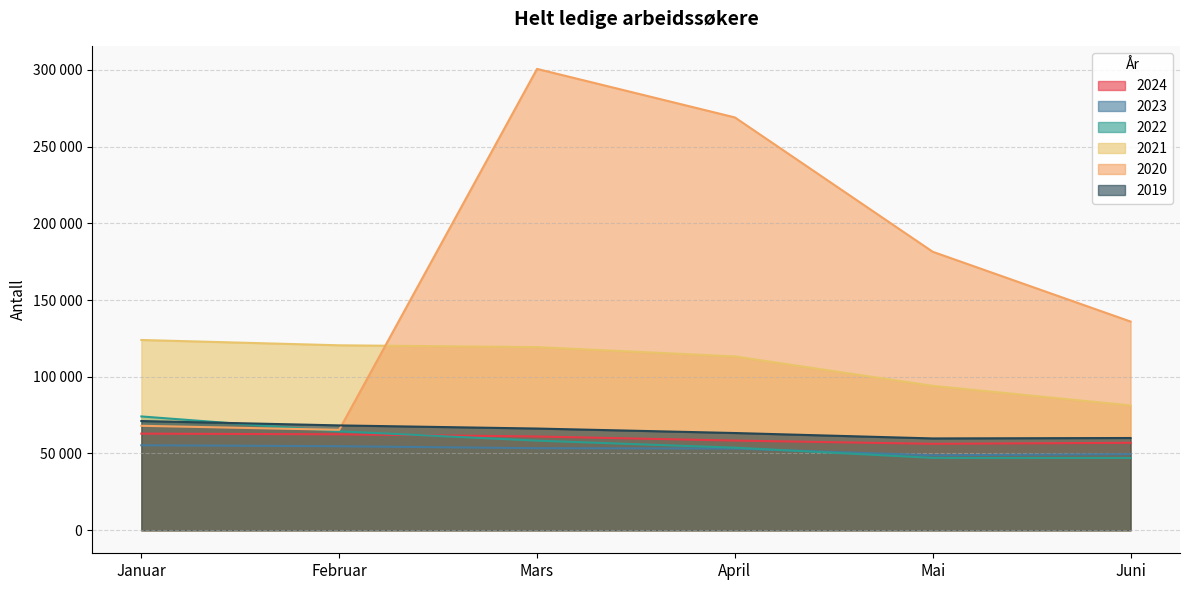

What position from the right is Januar?

6